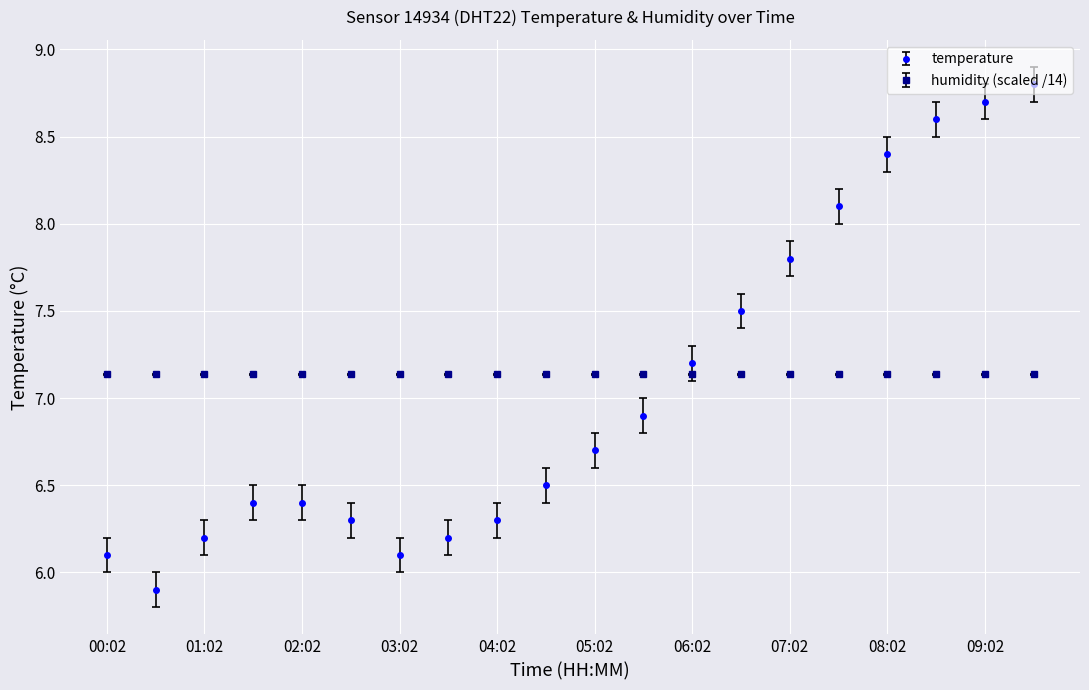

How many data points does each series have?

20